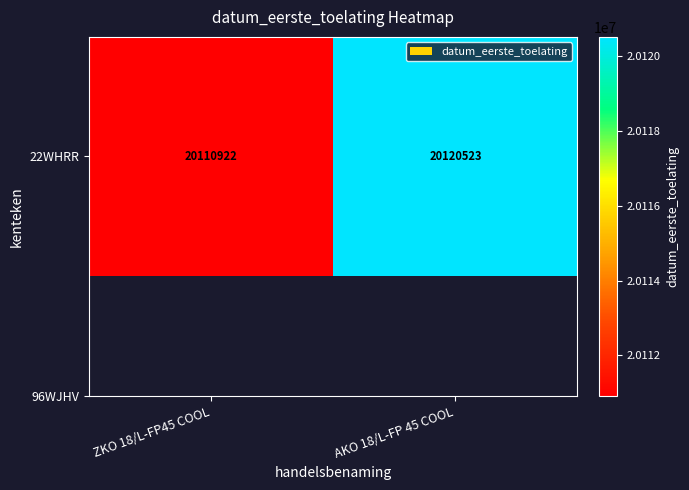

How many categories are shown in the chart?

2